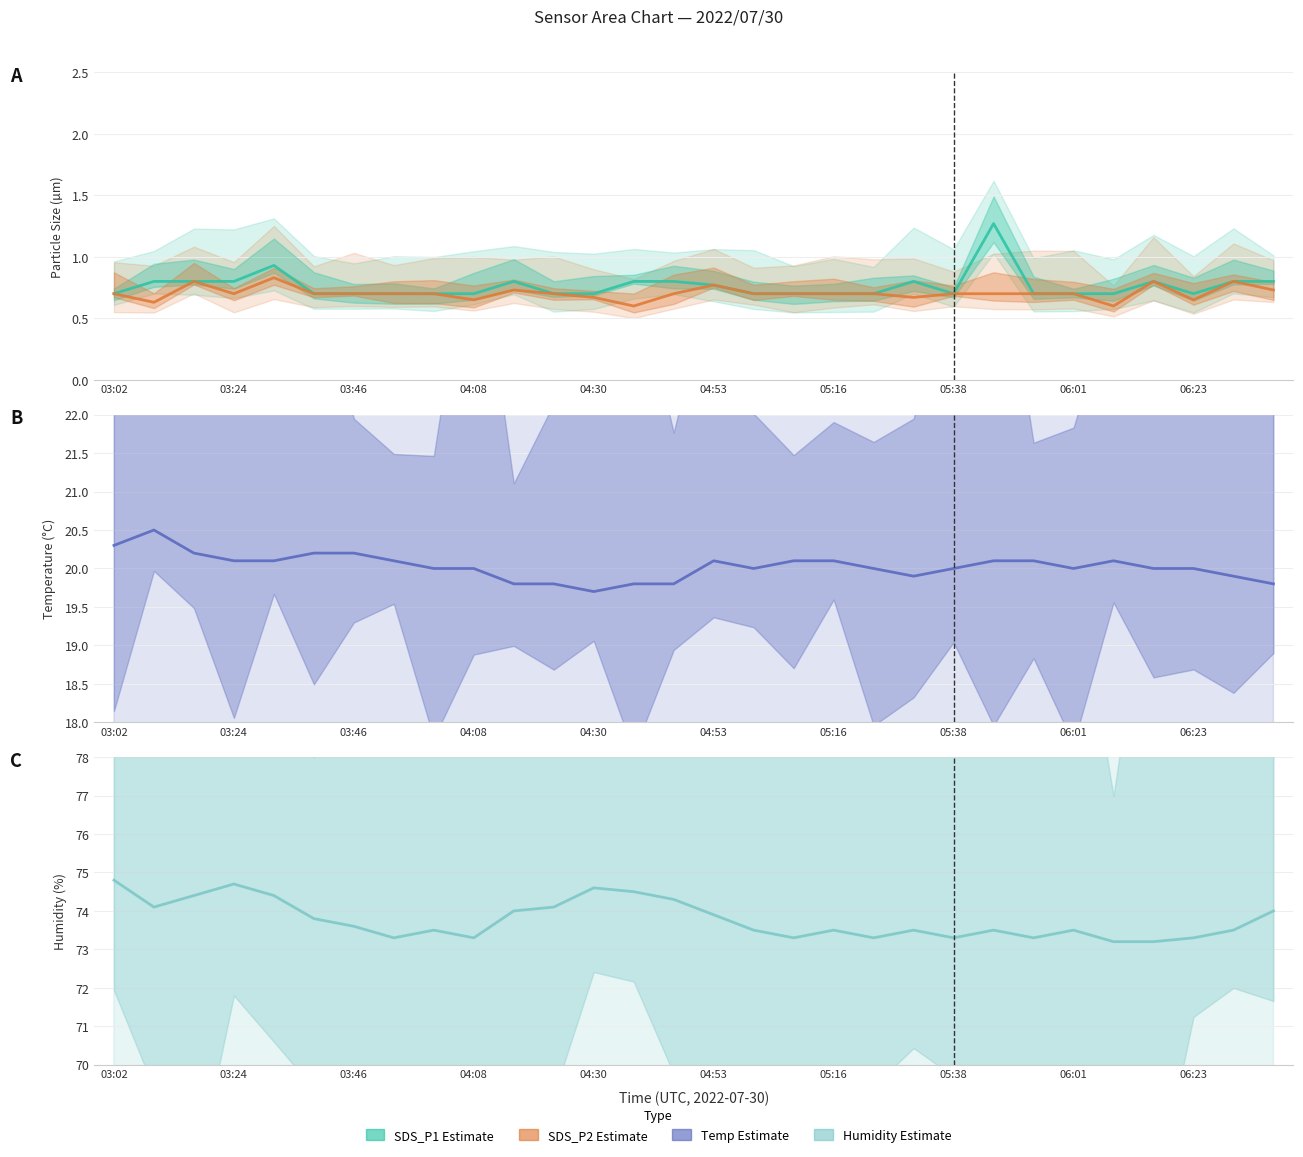

What position from the left is 05:38?

8